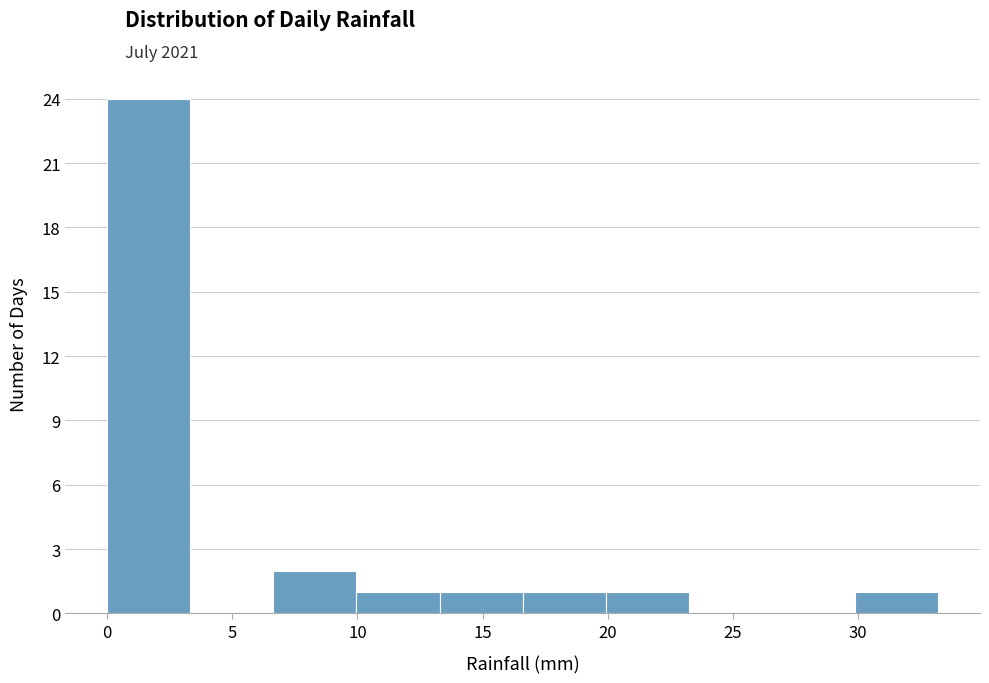

Reading left to right, list every bar in this chart as the range it spans on the x-axis followed by its height. Neither the bar edges nor the heights are printed on the chart, so give them approximately, as read against the axes.

0.0 to 3.5: 24
3.5 to 6.5: 0
6.5 to 10.0: 2
10.0 to 13.5: 1
13.5 to 16.5: 1
16.5 to 20.0: 1
20.0 to 23.0: 1
23.0 to 26.5: 0
26.5 to 30.0: 0
30.0 to 33.0: 1